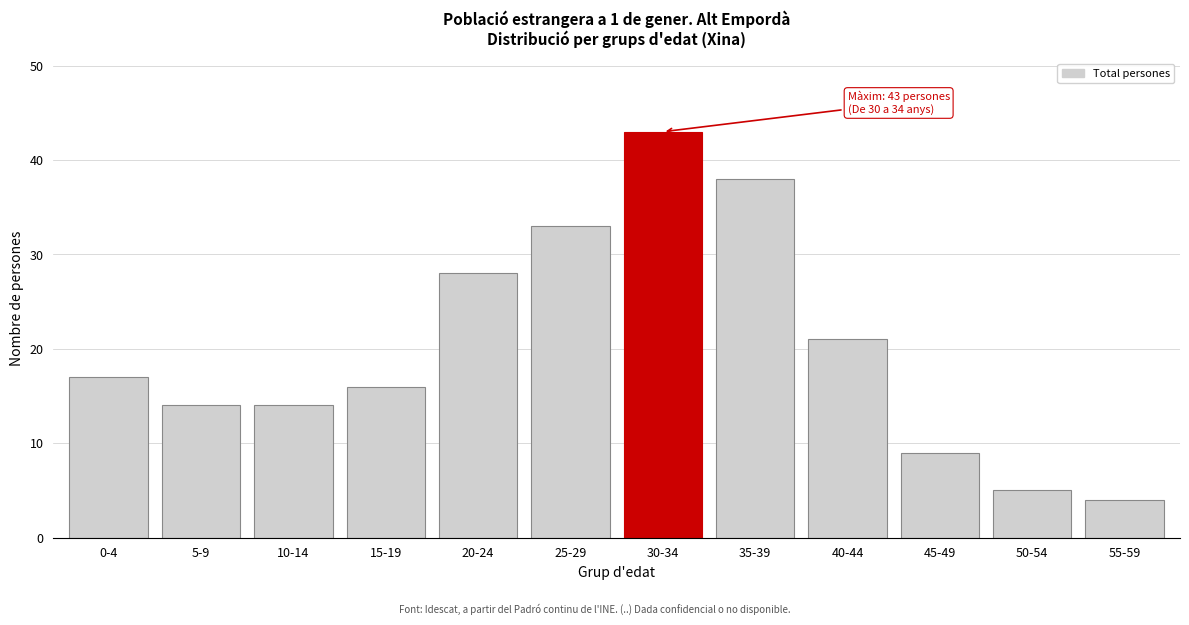

Reading left to right, transcribe all the data shown in this chart.

17	14	14	16	28	33	43	38	21	9	5	4